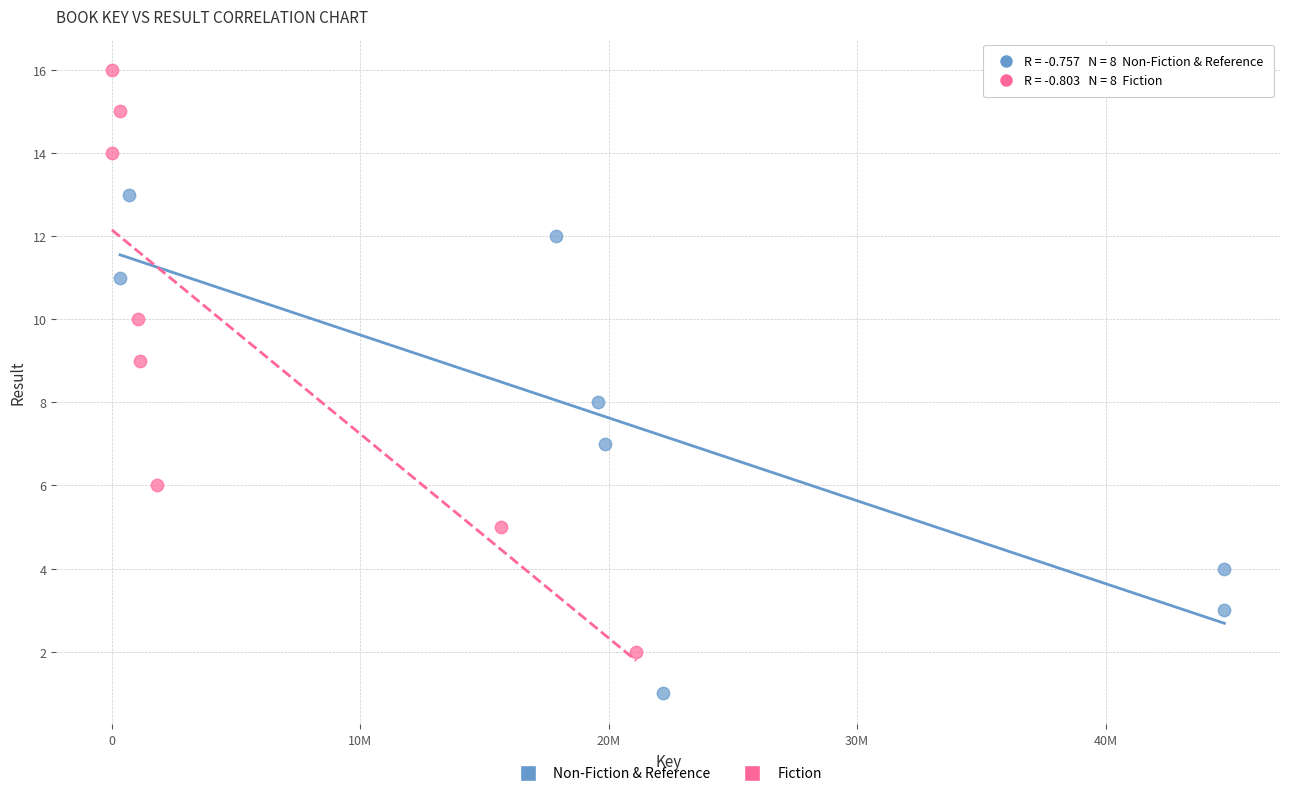

What are all the series names shown in the legend?

Non-Fiction & Reference, Fiction